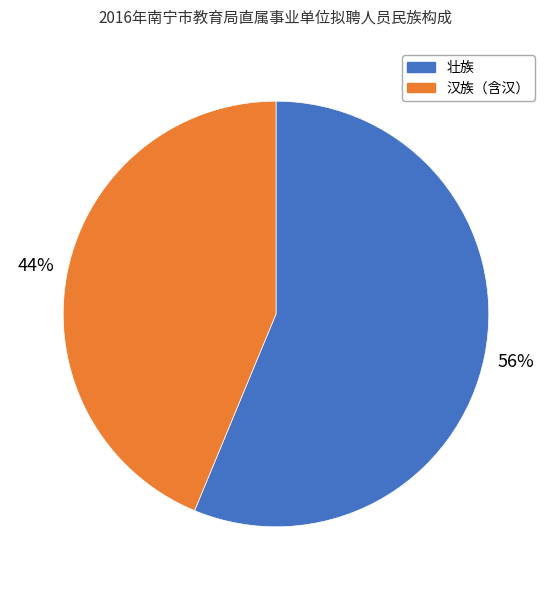

To the nearest percent, what is the combined percentage of 壮族 and 汉族（含汉）?

100%